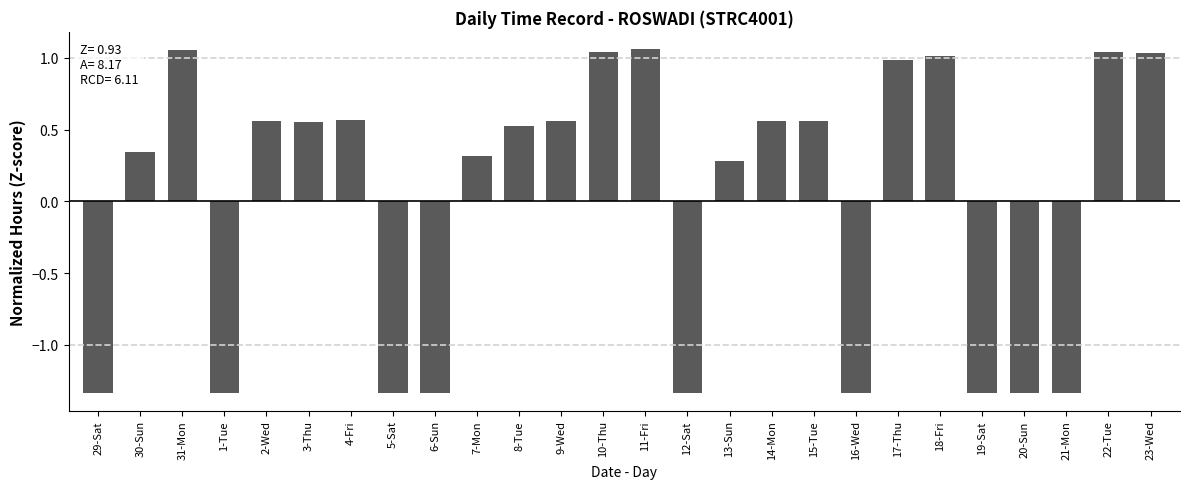

What is the change in value from 6-Sun to 14-Mon?

+1.9